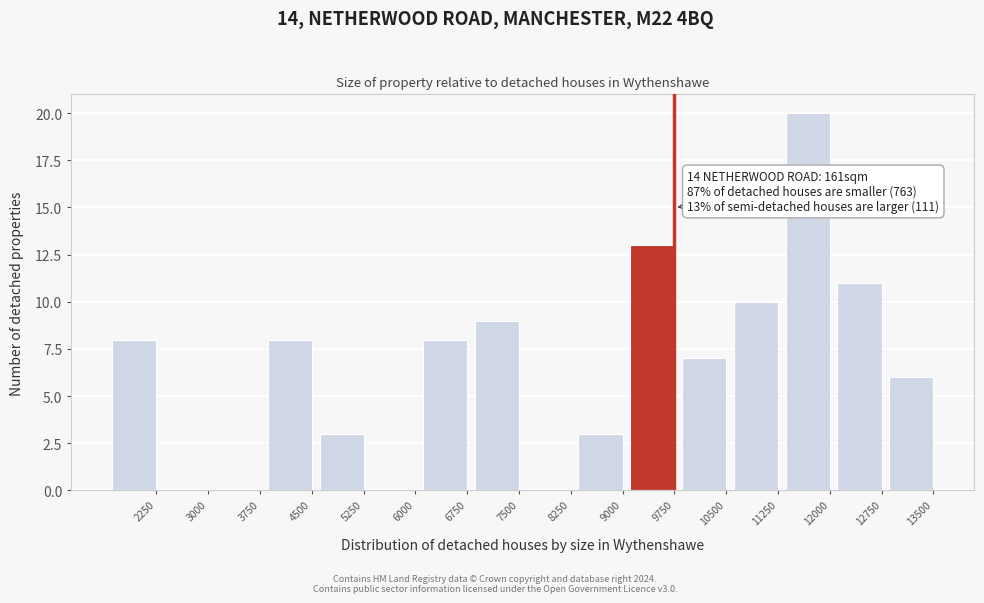

Reading left to right, extract all data points from this chart.

2250=8	3000=0	3750=0	4500=8	5250=3	6000=0	6750=8	7500=9	8250=0	9000=3	9750=13	10500=7	11250=10	12000=20	12750=11	13500=6